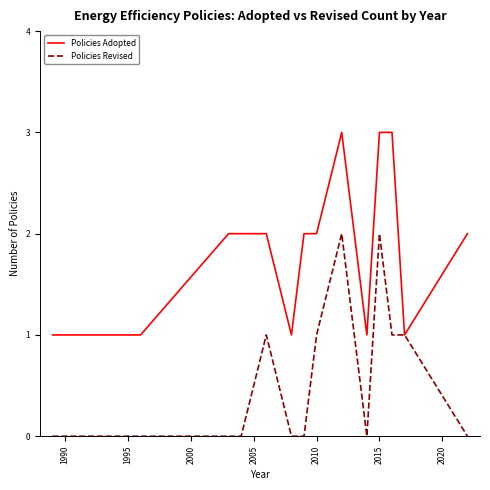

Rank the series by their maximum value, from highest to lowest.

Policies Adopted, Policies Revised